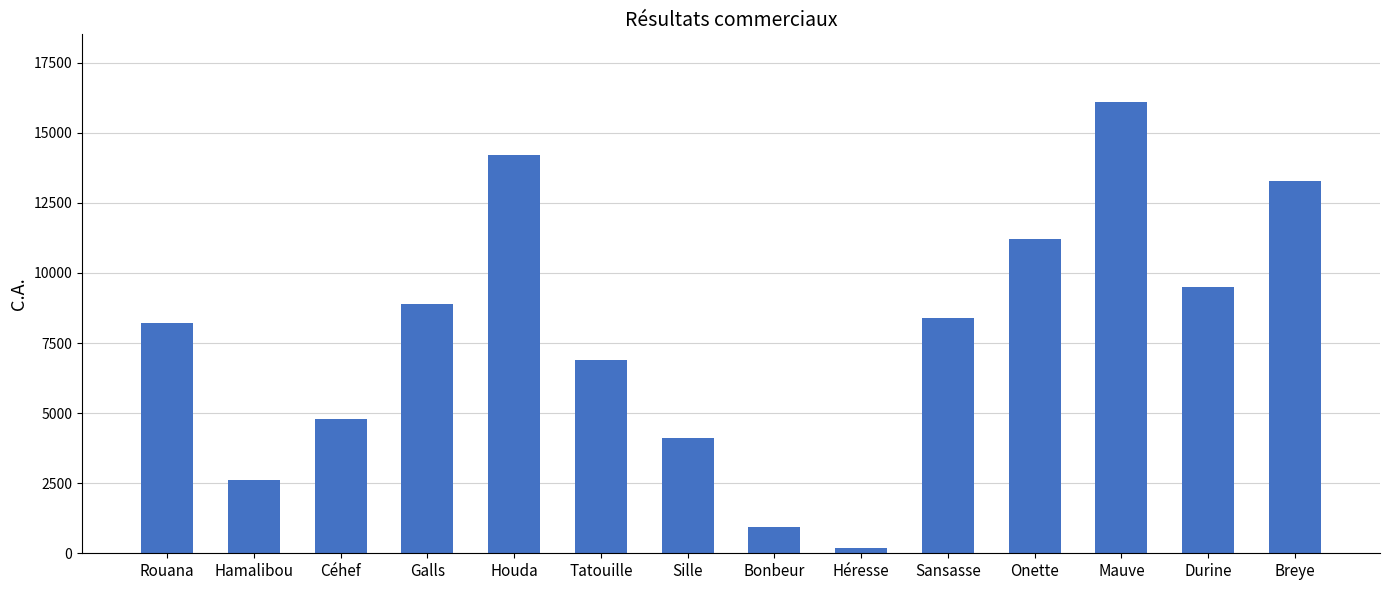

Read the value at Breye, to the nearest 50.

13300